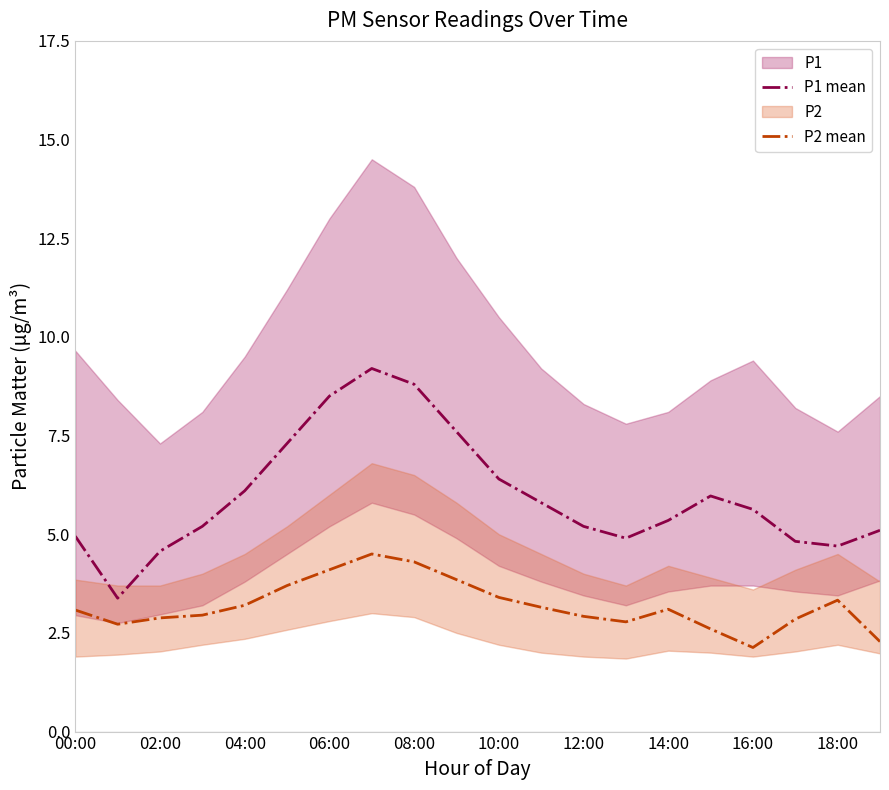

True or false: P2 mean and P1 mean intersect in this chart.

False